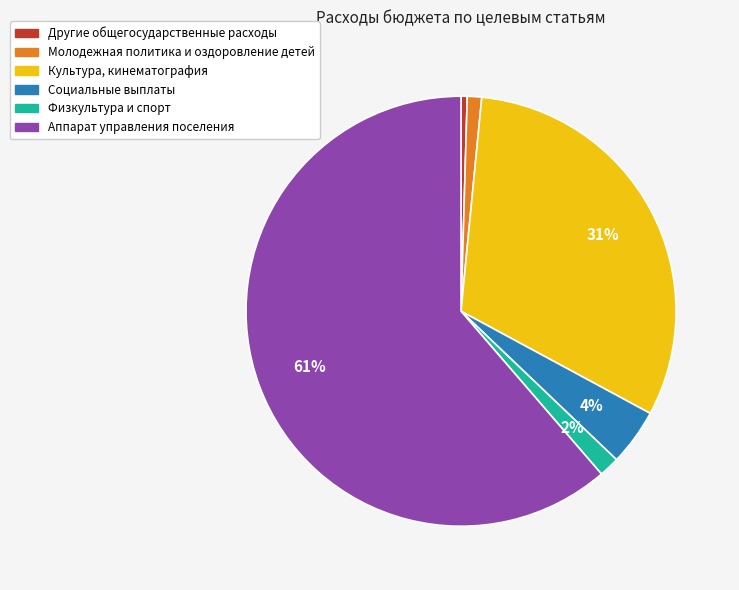

Rank the categories by value from highest to lowest.

Аппарат управления поселения, Культура, кинематография, Социальные выплаты, Физкультура и спорт, Молодежная политика и оздоровление детей, Другие общегосударственные расходы